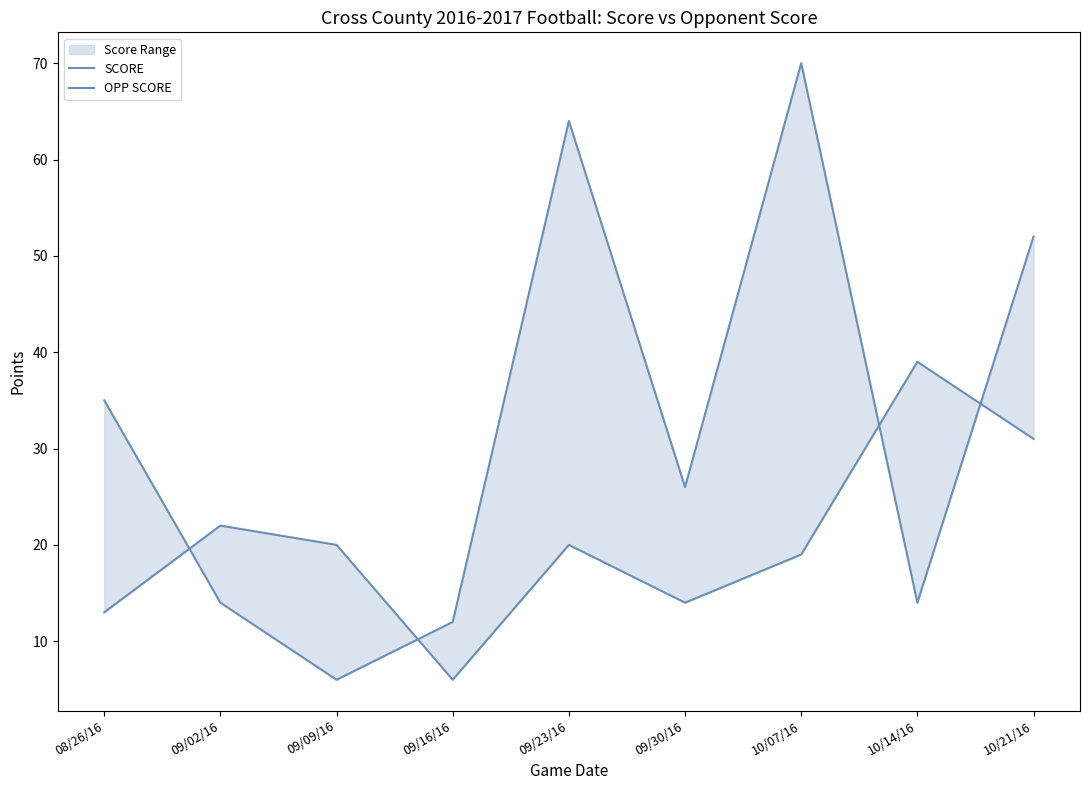

The SCORE series shows 89 at 09/23/16. True or false?

False